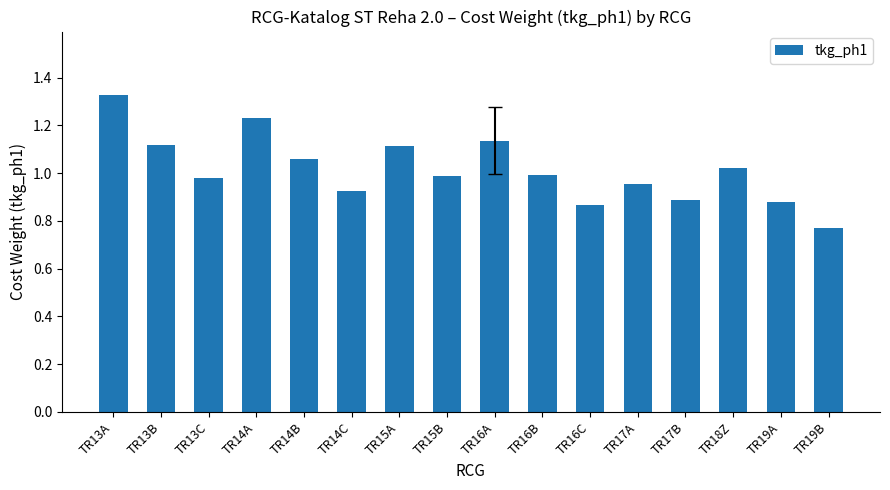

What is the difference between the second highest and second lowest values?

0.4